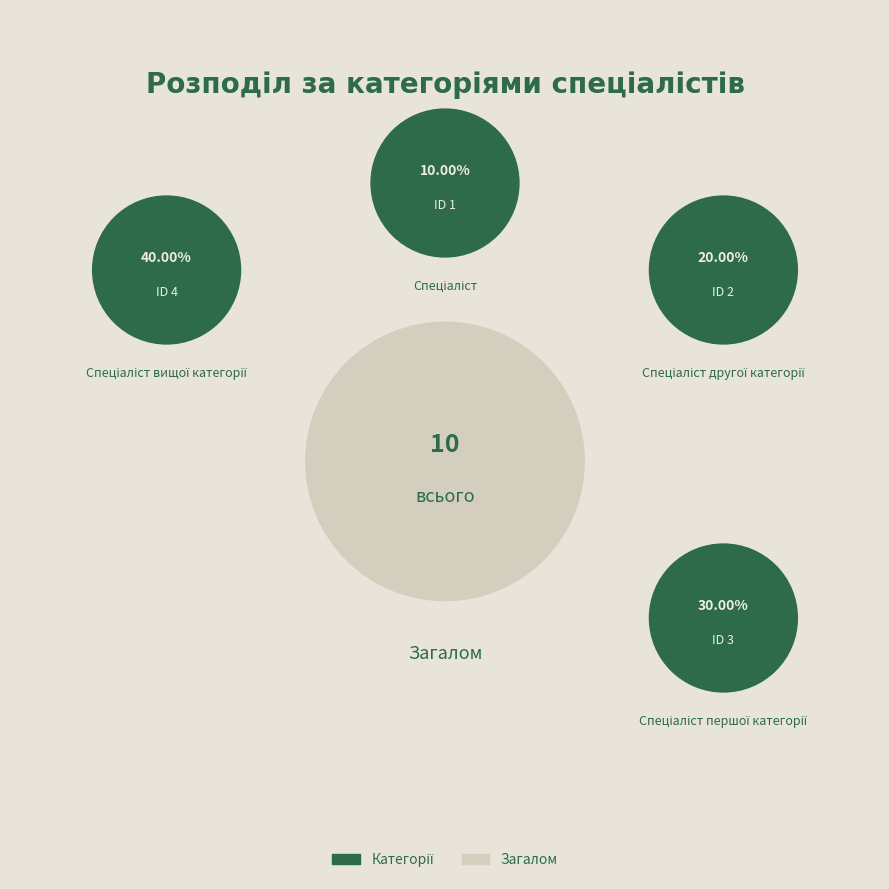

The Спеціаліст першої категорії slice represents 17% of the pie. True or false?

False